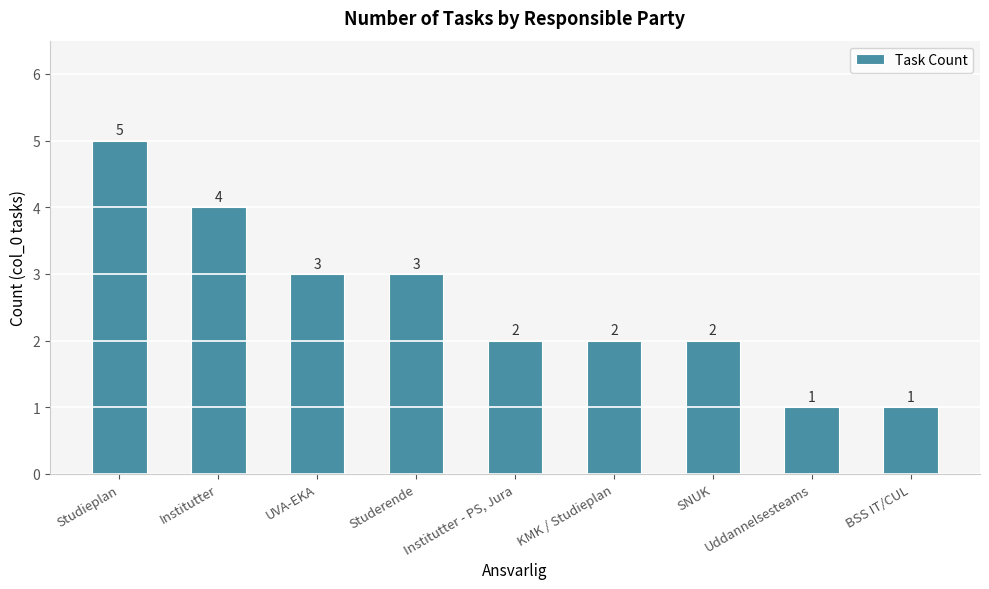

Where does the data first go above 2?

Studieplan